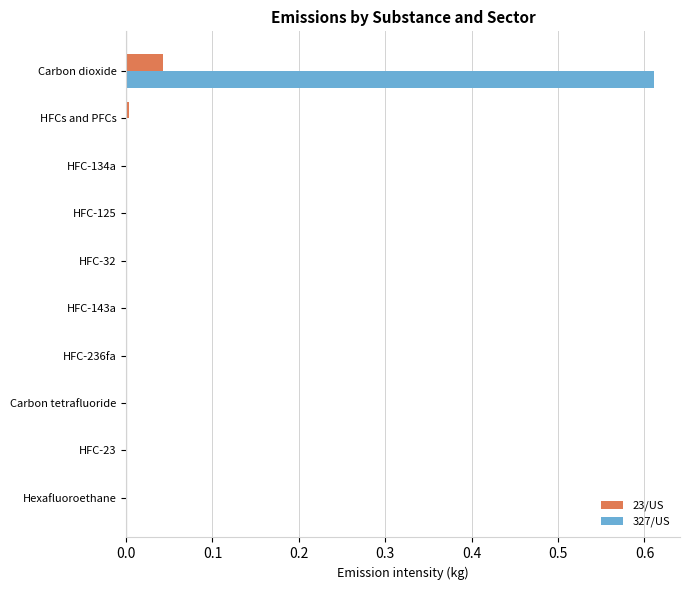

What are all the series names shown in the legend?

23/US, 327/US